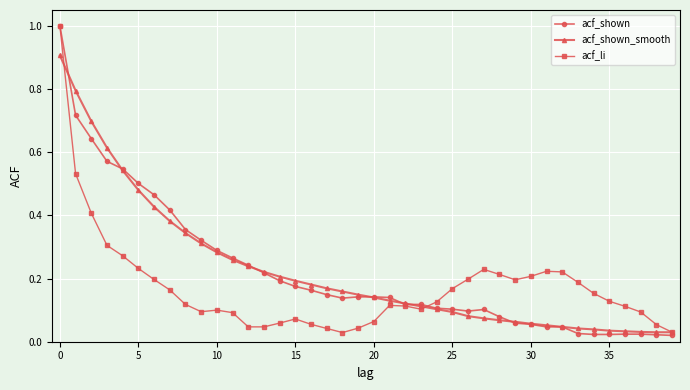

Which series has the widest spread of values?

acf_shown